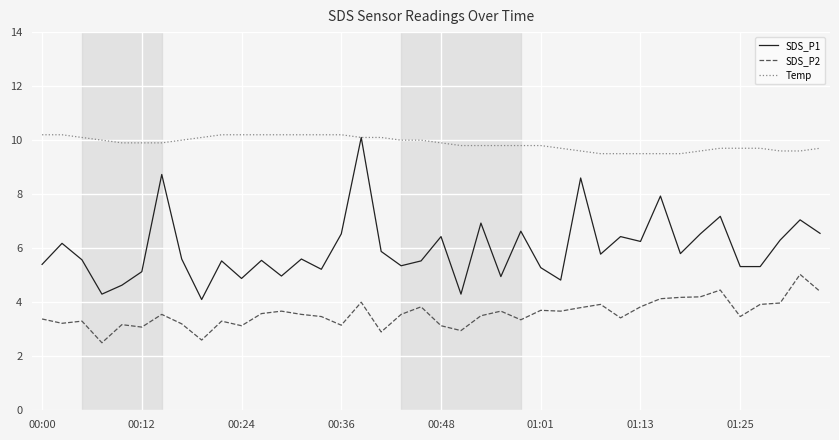

What is the minimum value for SDS_P1?

4.1